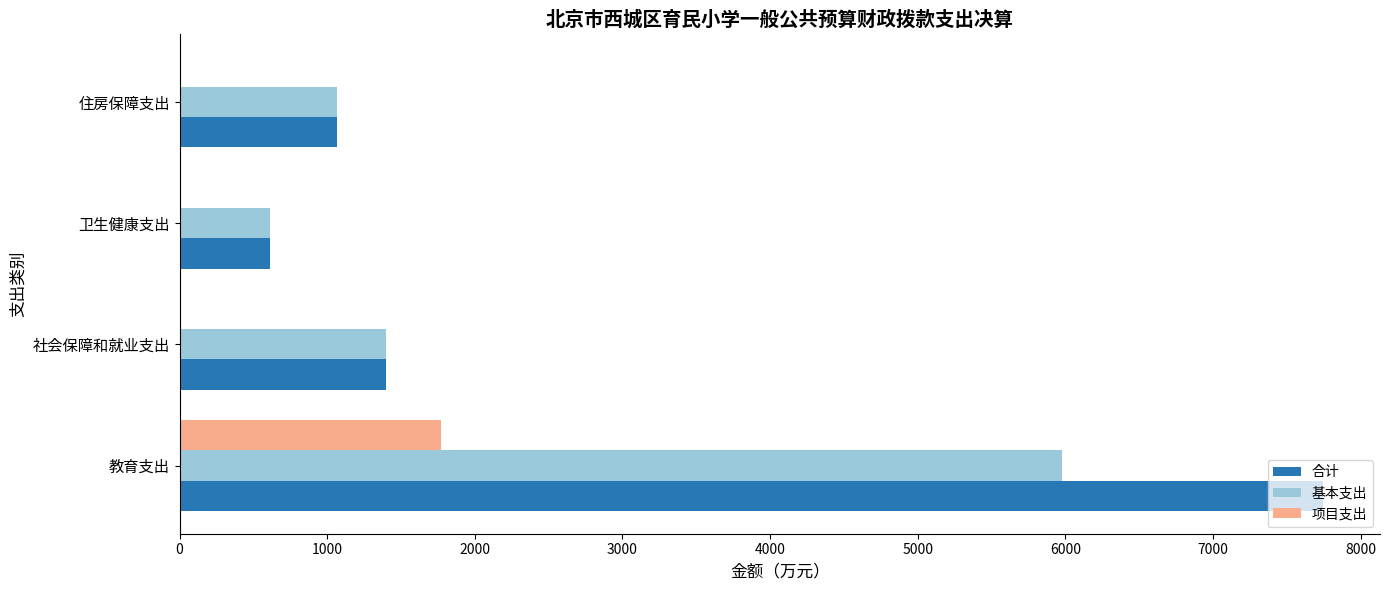

What is the sum of all 合计 values?

10822.5